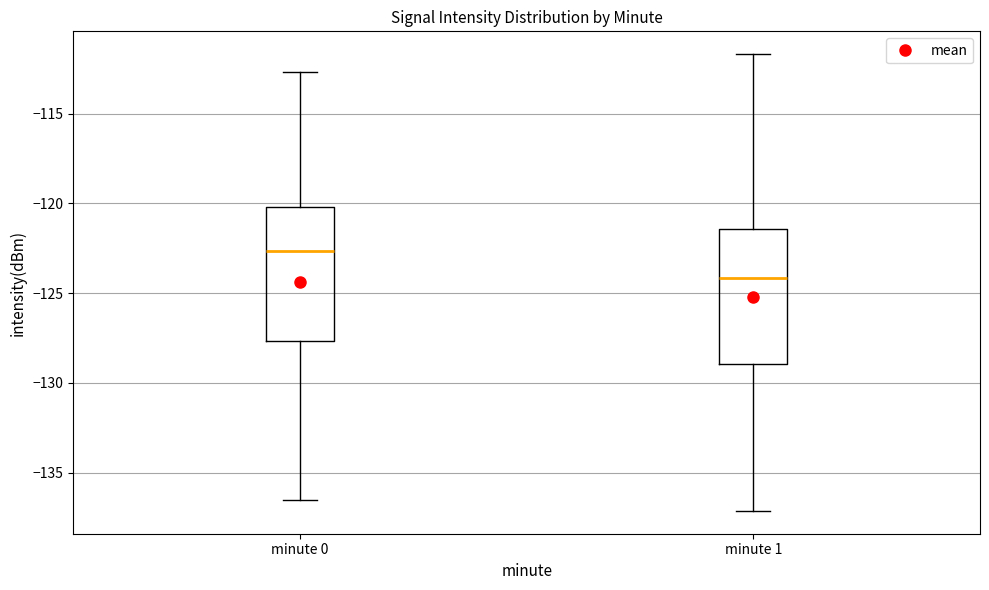

Reading left to right, transcribe this box plot: for each box, give where its median line is, the range the box spans, and where its two whiskers end, as read against the y-axis. The values are not printed on the chart, so give them approximately, as read against the axis.

minute 0: median -122.5, box -127.5 to -120.0, whiskers -136.5 to -112.5
minute 1: median -124.0, box -129.0 to -121.5, whiskers -137.0 to -111.5